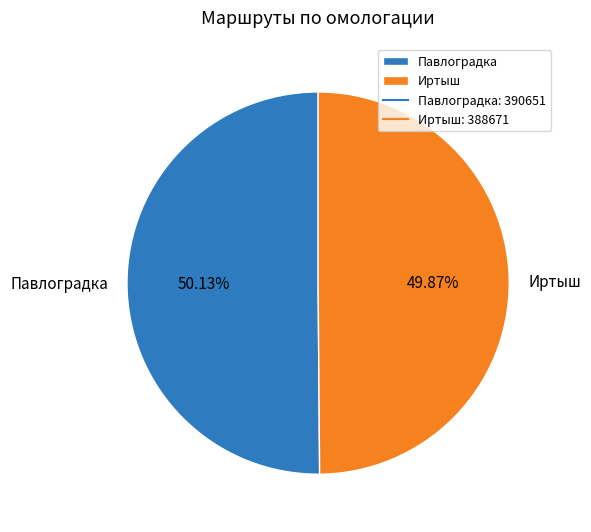

Is there a majority slice in this chart?

Yes